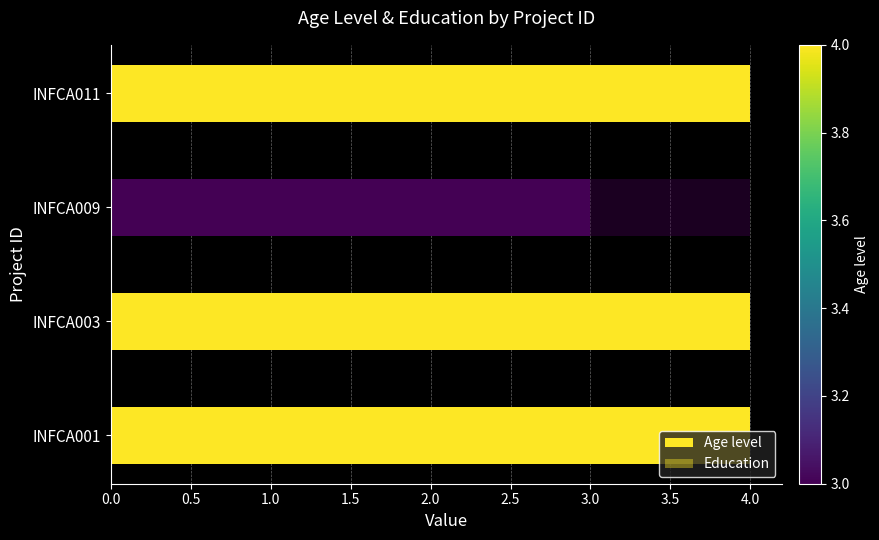

How many bars are there in each group?

2